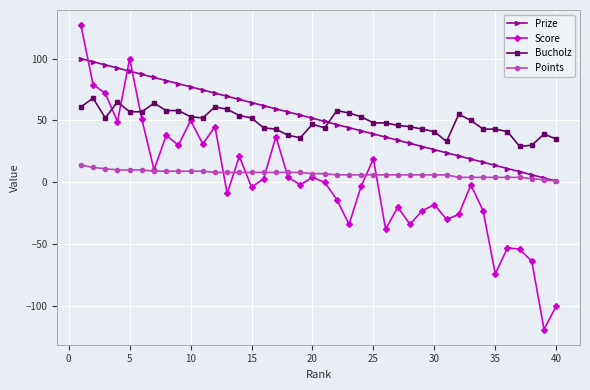

What is the value of the Score point at the 5th from the left?

100.0